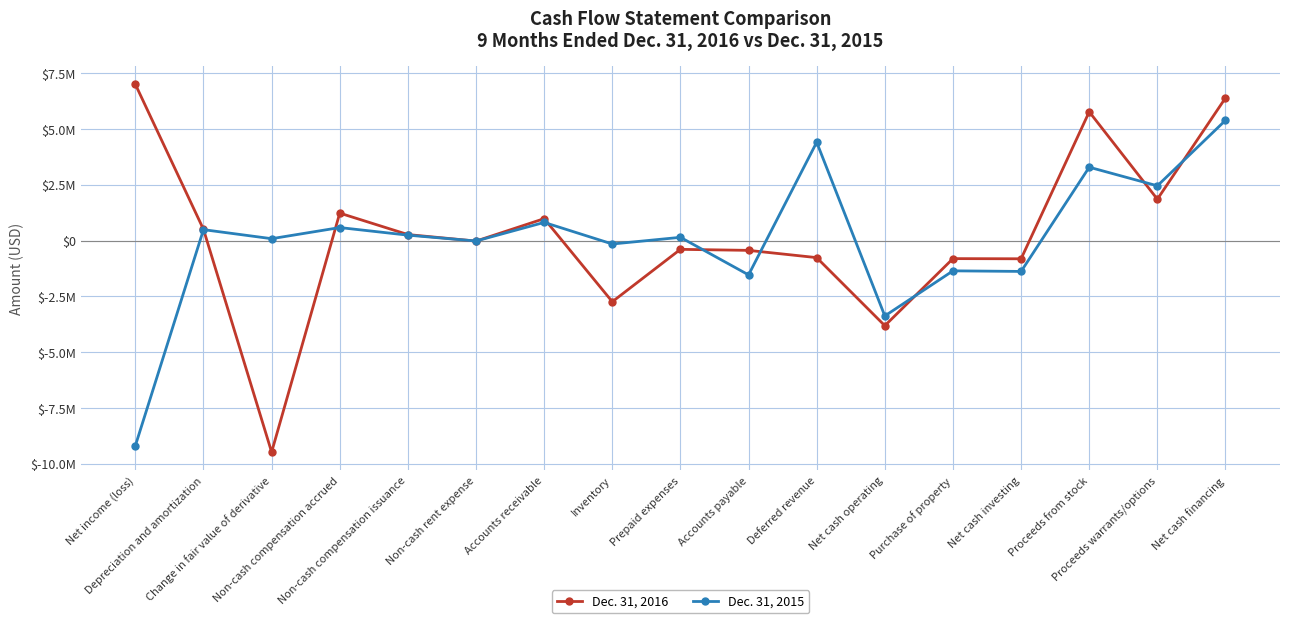

How many distinct data groups are displayed?

2